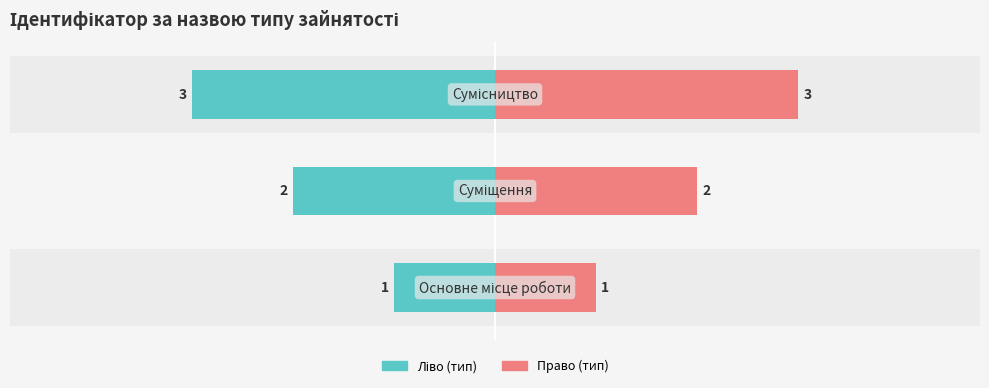

List the series in order of their peak value, highest first.

Ідентифікатор (право), Ідентифікатор (ліво)